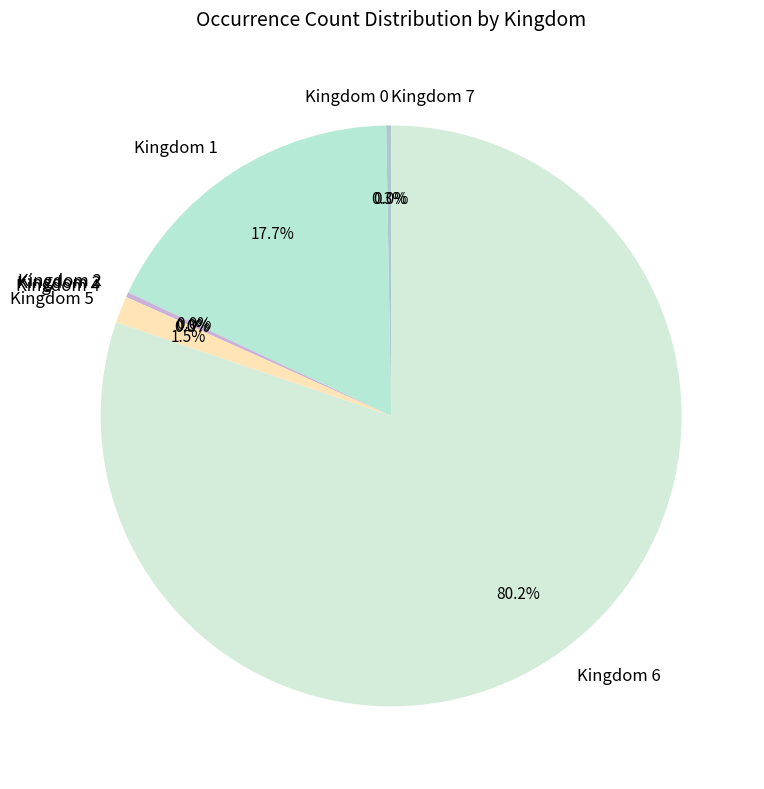

How much of the chart is everything except Kingdom 1?

82.3%